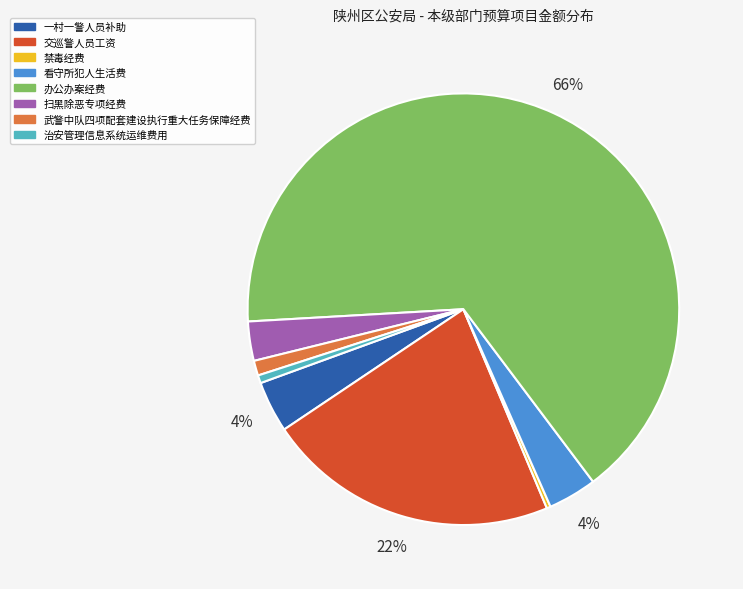

True or false: 办公办案经费 accounts for 71% of the total.

False